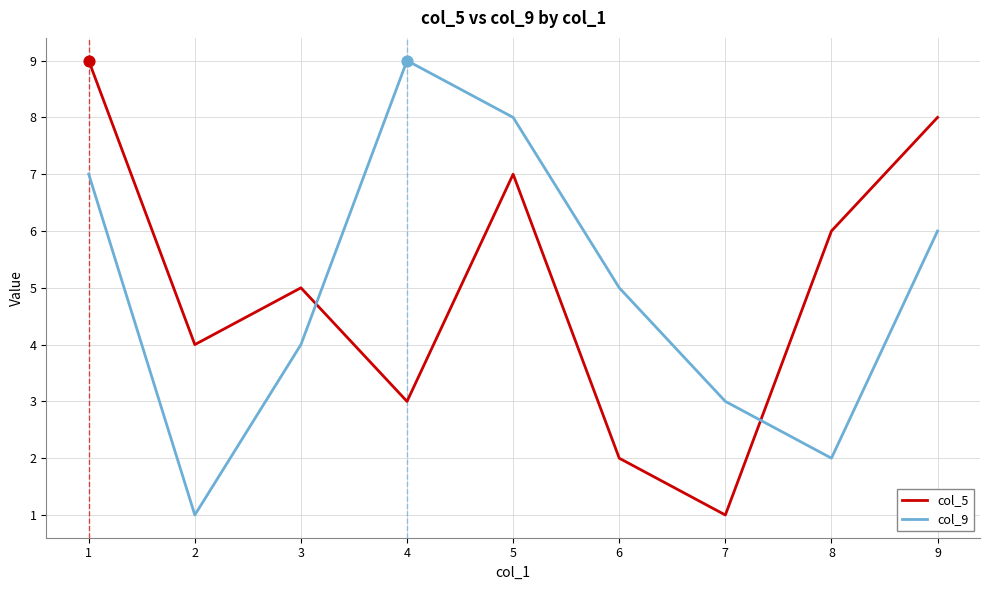

The value of col_5 at 8 is 9. True or false?

False